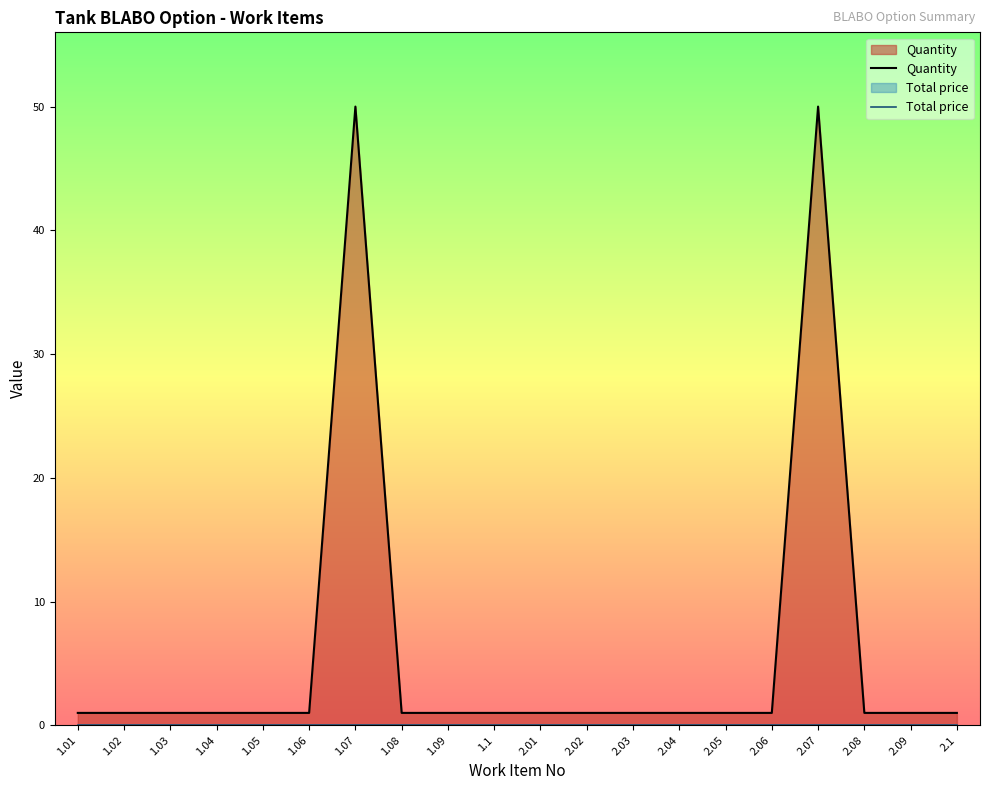

List the series in order of their peak value, highest first.

Quantity, Total price